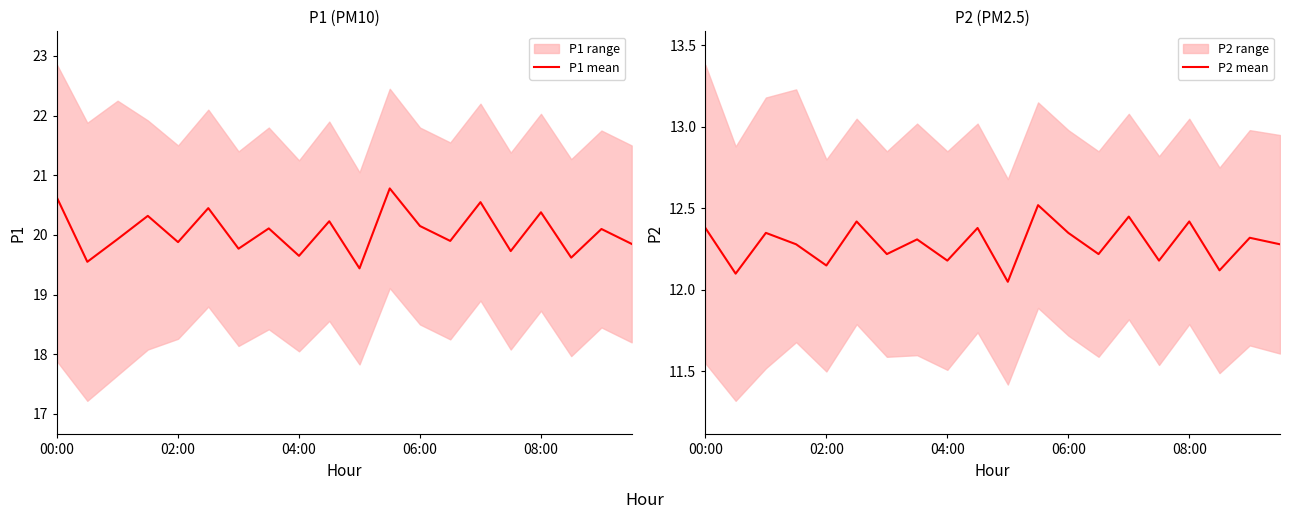

Which series changed the most between 13 and 14?

P1 mean